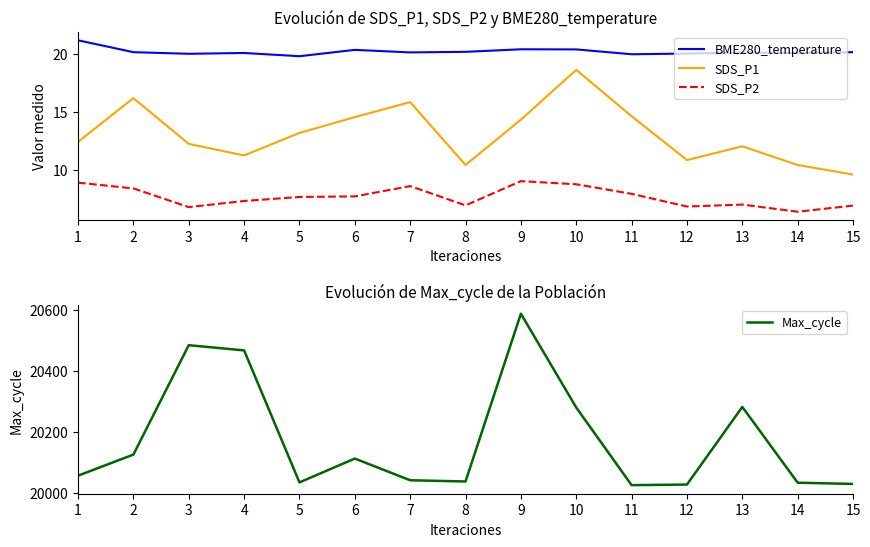

Reading right to left, extract all data points from this chart.

BME280_temperature: 20.2	20.1	20.1	20.1	20.0	20.4	20.4	20.2	20.2	20.4	19.8	20.1	20.0	20.2	21.2
SDS_P1: 9.6	10.4	12.0	10.8	14.6	18.6	14.3	10.4	15.8	14.6	13.2	11.2	12.2	16.2	12.4
SDS_P2: 6.9	6.3	7.0	6.8	7.9	8.7	9.0	6.9	8.6	7.7	7.6	7.3	6.8	8.4	8.9
Max_cycle: 20030.0	20034.0	20282.0	20028.0	20026.0	20280.0	20587.0	20038.0	20042.0	20113.0	20035.0	20467.0	20484.0	20126.0	20057.0